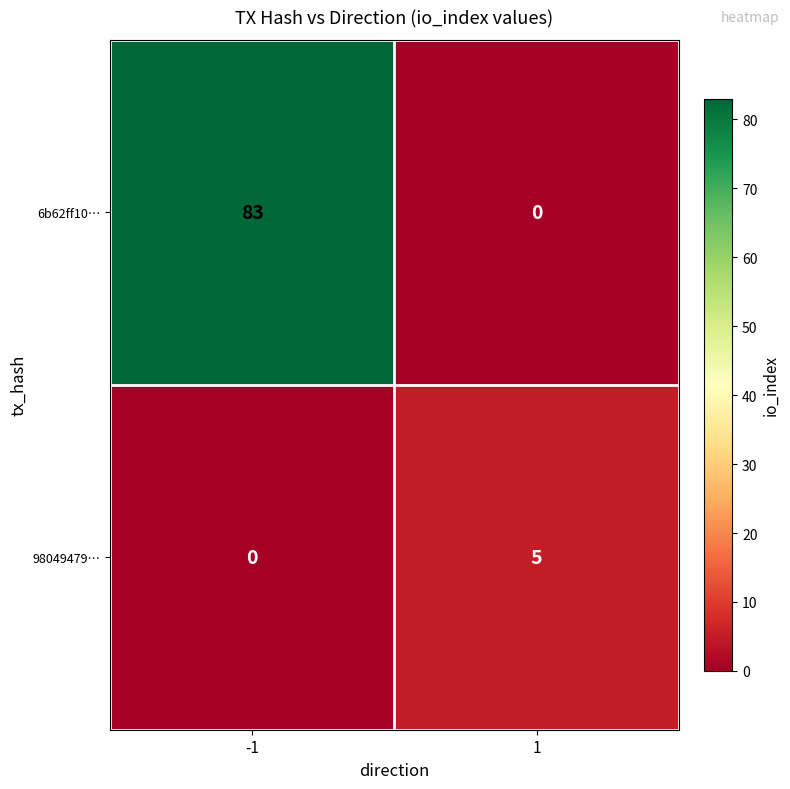

What is the maximum value for 6b62ff10…?

83